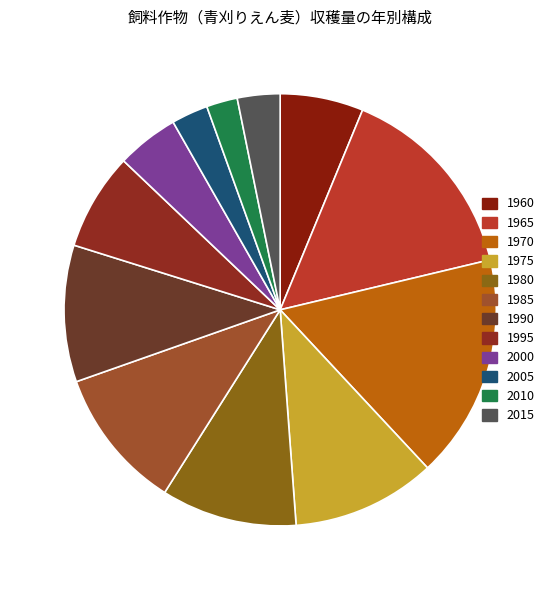

What is the smallest slice in the pie chart?

2010